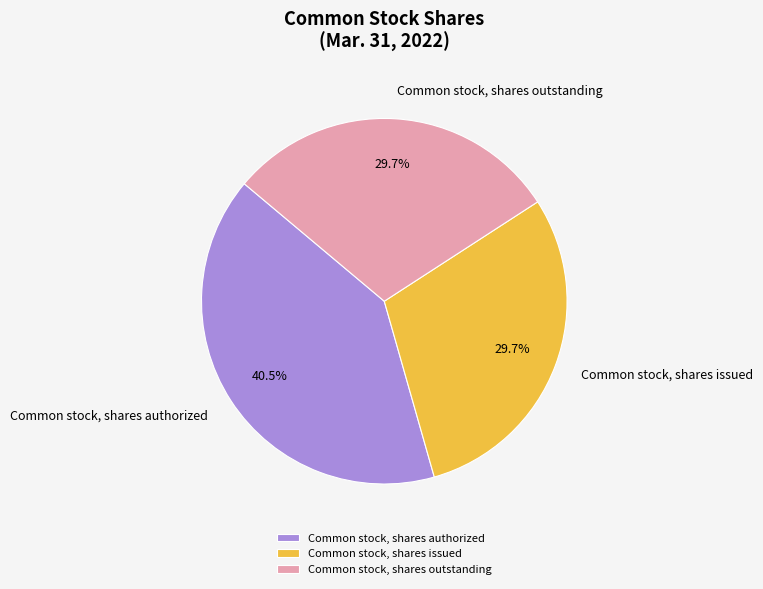

Is it true that Common stock, shares issued is 30% of the pie?

True